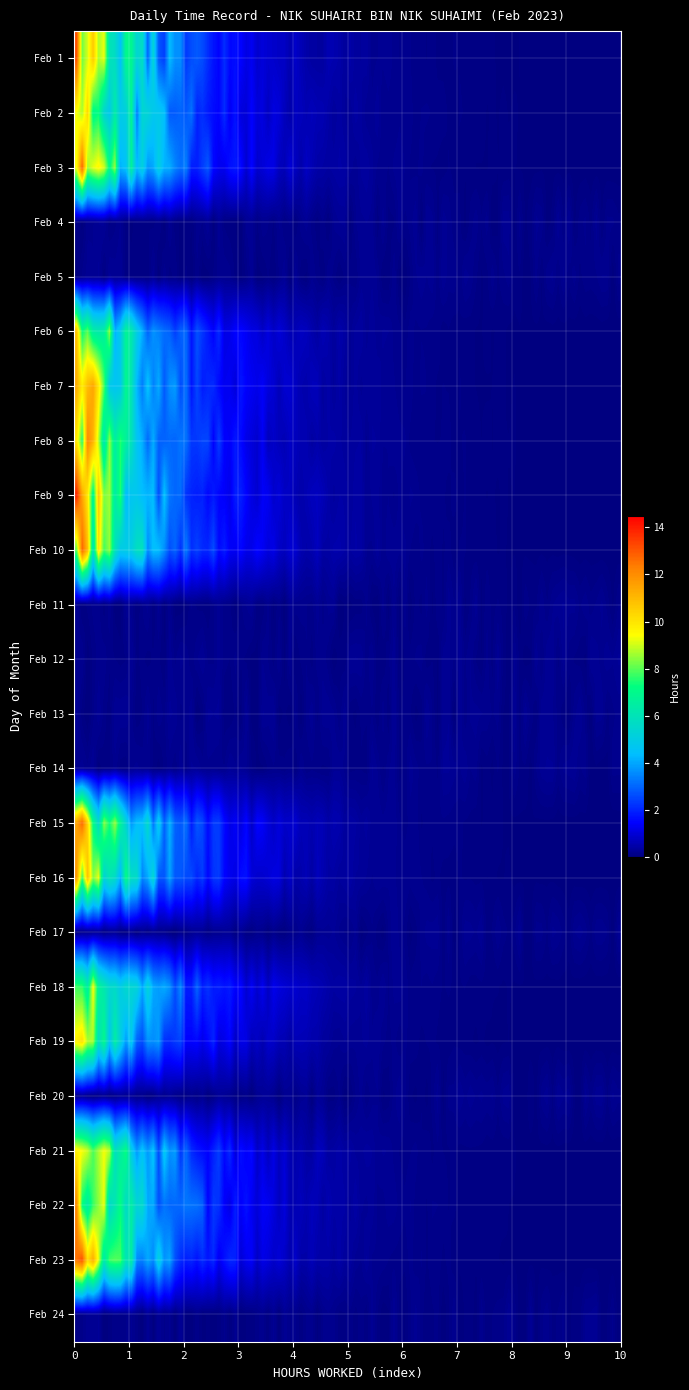

Reading right to left, transcribe all the data shown in this chart.

1: 9=0.0	8=0.0	7=0.0	6=0.0	5=0.0	4=0.0	3=0.0	2=0.0	1=0.0	0=13.7
2: 9=0.0	8=0.0	7=0.0	6=0.0	5=0.0	4=0.0	3=0.0	2=0.0	1=0.0	0=13.5
3: 9=0.0	8=0.0	7=0.0	6=0.0	5=0.0	4=0.0	3=0.0	2=0.0	1=0.0	0=14.1
4: 9=0.0	8=0.0	7=0.0	6=0.0	5=0.0	4=0.0	3=0.0	2=0.0	1=0.0	0=0.0
5: 9=0.0	8=0.0	7=0.0	6=0.0	5=0.0	4=0.0	3=0.0	2=0.0	1=0.0	0=0.0
6: 9=0.0	8=0.0	7=0.0	6=0.0	5=0.0	4=0.0	3=0.0	2=0.0	1=0.0	0=13.1
7: 9=0.0	8=0.0	7=0.0	6=0.0	5=0.0	4=0.0	3=0.0	2=0.0	1=0.0	0=14.0
8: 9=0.0	8=0.0	7=0.0	6=0.0	5=0.0	4=0.0	3=0.0	2=0.0	1=0.0	0=13.9
9: 9=0.0	8=0.0	7=0.0	6=0.0	5=0.0	4=0.0	3=0.0	2=0.0	1=0.0	0=14.2
10: 9=0.0	8=0.0	7=0.0	6=0.0	5=0.0	4=0.0	3=0.0	2=0.0	1=0.0	0=14.0
11: 9=0.0	8=0.0	7=0.0	6=0.0	5=0.0	4=0.0	3=0.0	2=0.0	1=0.0	0=0.0
12: 9=0.0	8=0.0	7=0.0	6=0.0	5=0.0	4=0.0	3=0.0	2=0.0	1=0.0	0=0.0
13: 9=0.0	8=0.0	7=0.0	6=0.0	5=0.0	4=0.0	3=0.0	2=0.0	1=0.0	0=0.0
14: 9=0.0	8=0.0	7=0.0	6=0.0	5=0.0	4=0.0	3=0.0	2=0.0	1=0.0	0=0.0
15: 9=0.0	8=0.0	7=0.0	6=0.0	5=0.0	4=0.0	3=0.0	2=0.0	1=0.0	0=14.0
16: 9=0.0	8=0.0	7=0.0	6=0.0	5=0.0	4=0.0	3=0.0	2=0.0	1=0.0	0=14.1
17: 9=0.0	8=0.0	7=0.0	6=0.0	5=0.0	4=0.0	3=0.0	2=0.0	1=0.0	0=0.0
18: 9=0.0	8=0.0	7=0.0	6=0.0	5=0.0	4=0.0	3=0.0	2=0.0	1=0.0	0=14.1
19: 9=0.0	8=0.0	7=0.0	6=0.0	5=0.0	4=0.0	3=0.0	2=0.0	1=0.0	0=11.1
20: 9=0.0	8=0.0	7=0.0	6=0.0	5=0.0	4=0.0	3=0.0	2=0.0	1=0.0	0=0.0
21: 9=0.0	8=0.0	7=0.0	6=0.0	5=0.0	4=0.0	3=0.0	2=0.0	1=0.0	0=14.0
22: 9=0.0	8=0.0	7=0.0	6=0.0	5=0.0	4=0.0	3=0.0	2=0.0	1=0.0	0=13.9
23: 9=0.0	8=0.0	7=0.0	6=0.0	5=0.0	4=0.0	3=0.0	2=0.0	1=0.0	0=14.1
24: 9=0.0	8=0.0	7=0.0	6=0.0	5=0.0	4=0.0	3=0.0	2=0.0	1=0.0	0=0.0